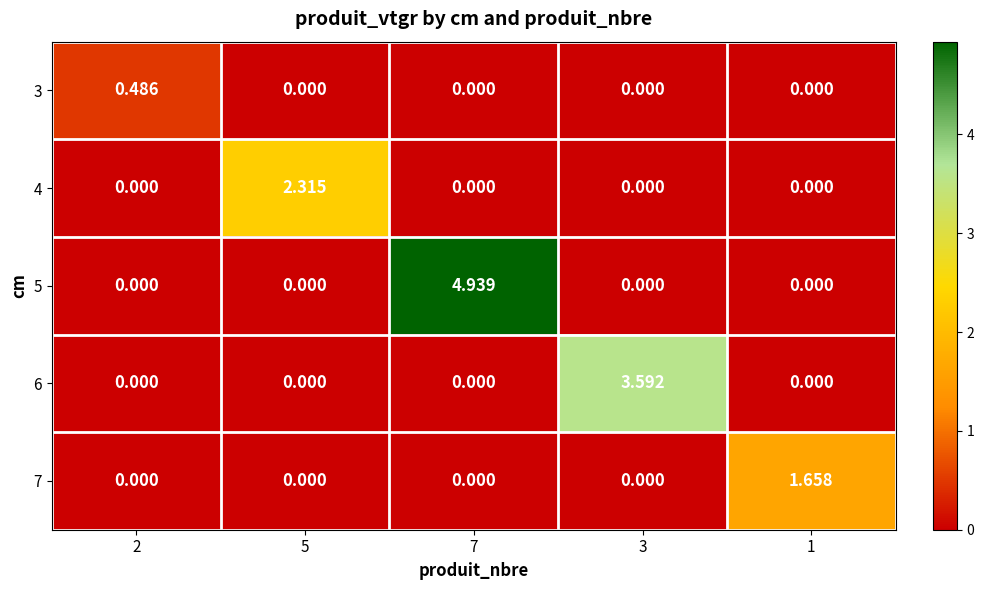

Rank the series by their maximum value, from highest to lowest.

5, 6, 4, 7, 3